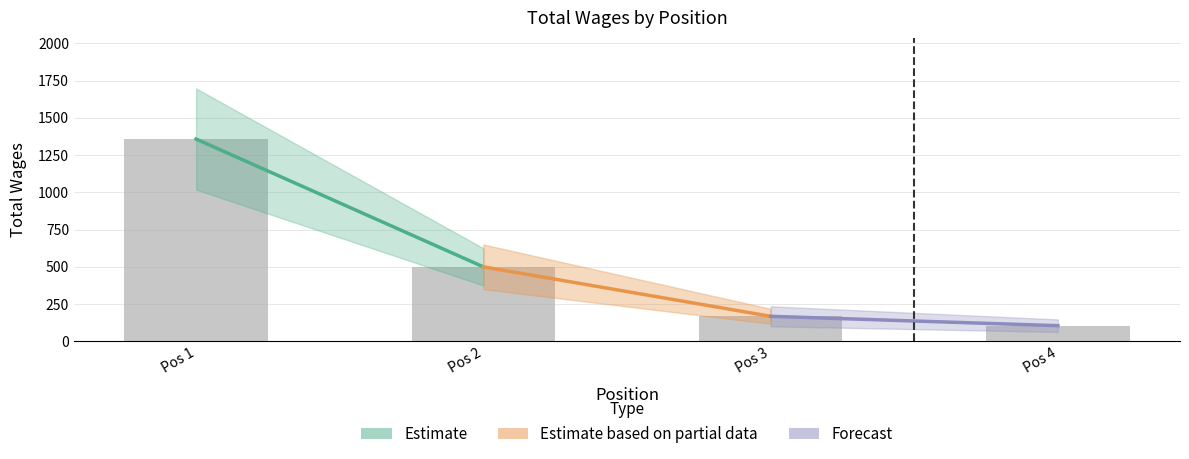

Reading right to left, transcribe all the data shown in this chart.

105	168	500	1358